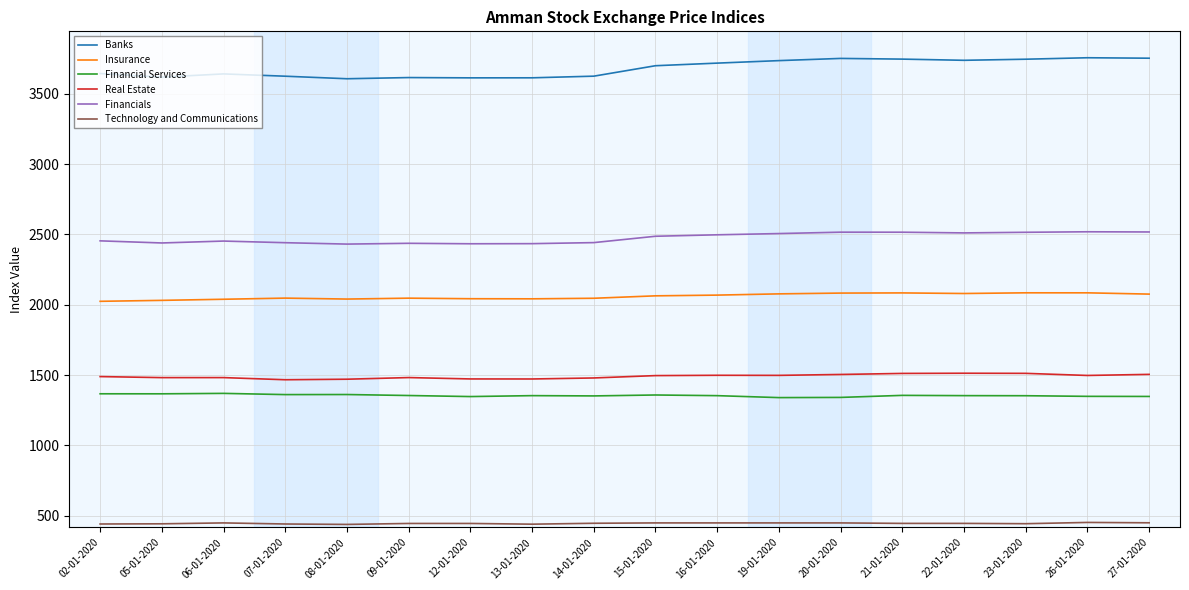

What is the minimum value shown in the chart?

437.9